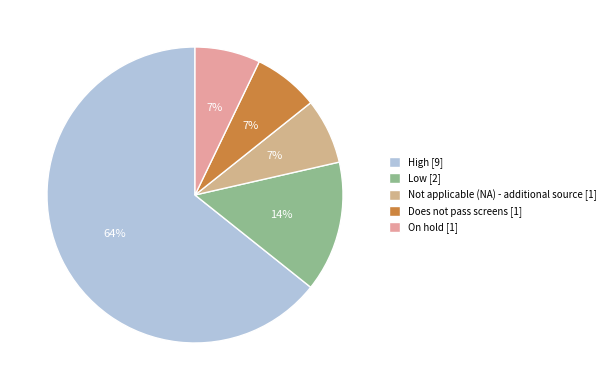

What portion of the pie excludes Not applicable (NA) - additional source?

92.9%